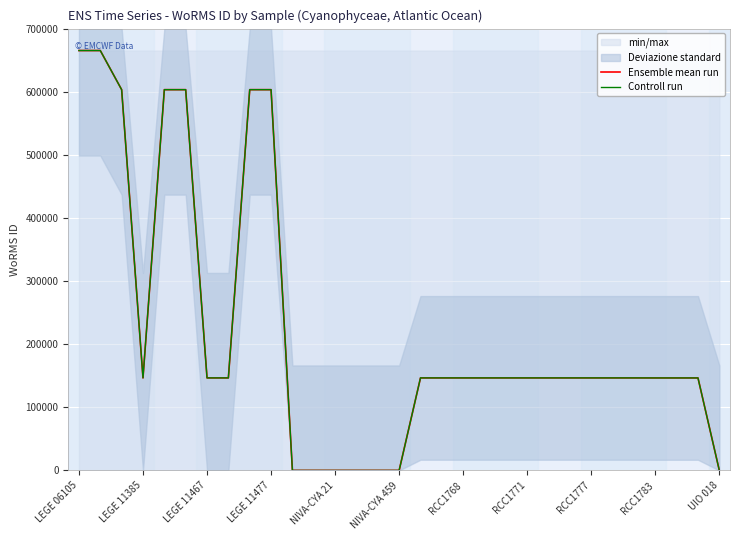

What is the total value across all series at 25?

293206